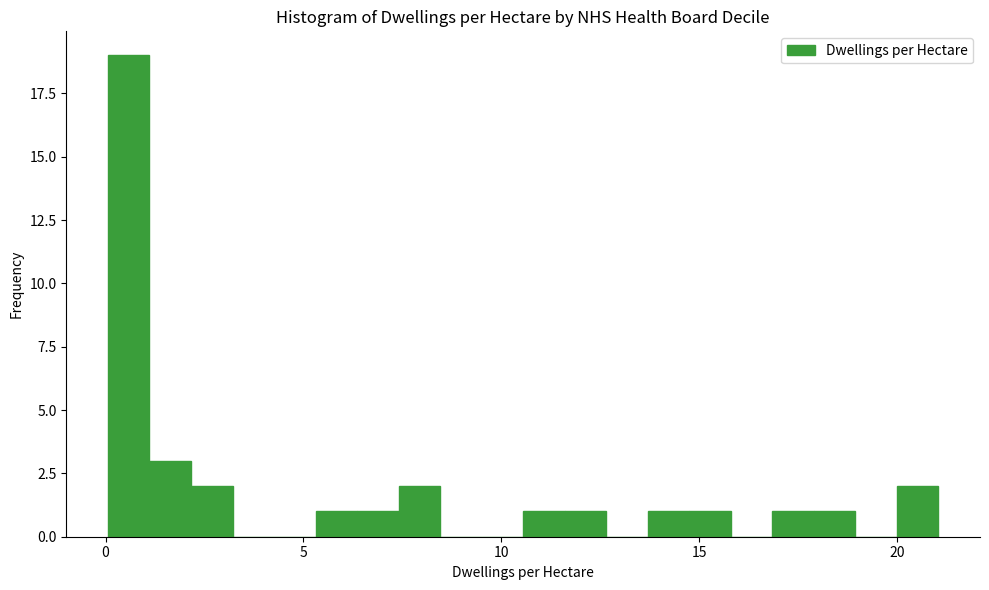

Around what value on the x-axis is the tallest bar? Give the approximate position of its centre, as read against the axis.

0.5